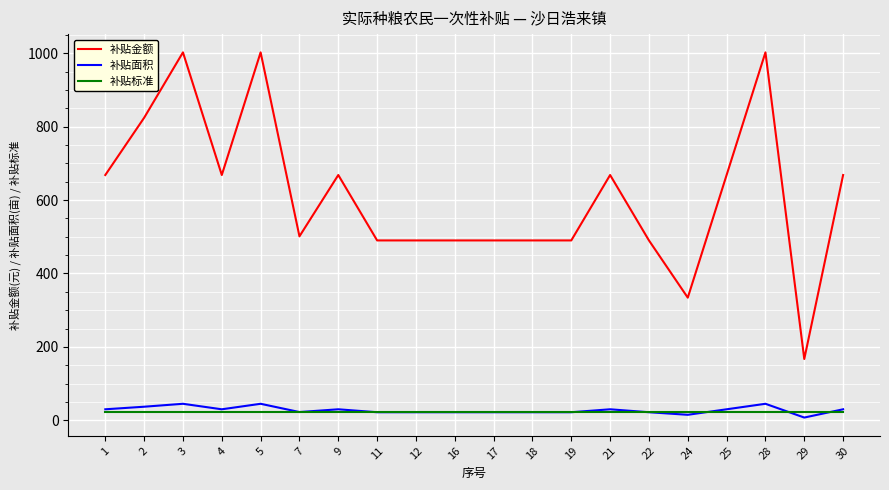

The value of 补贴面积 at 2 is 37.0. True or false?

True